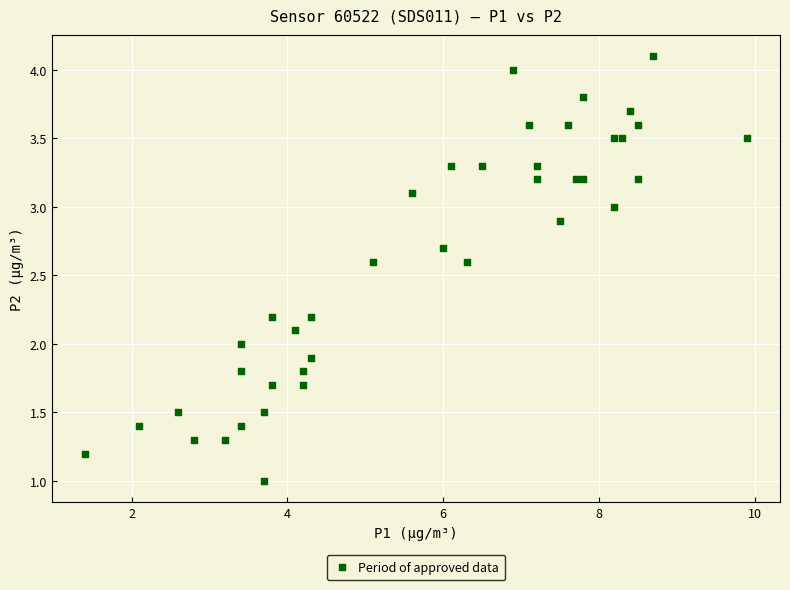

What is the range of Y values (max minus min)?

3.1